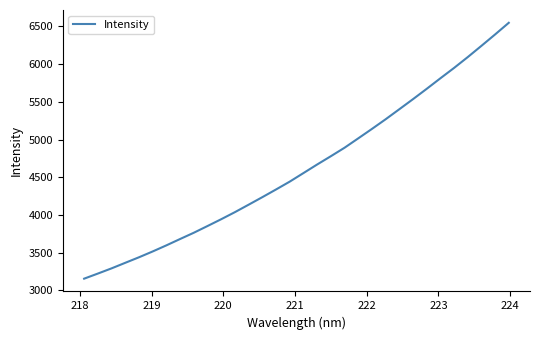

What is the average value?

4624.5